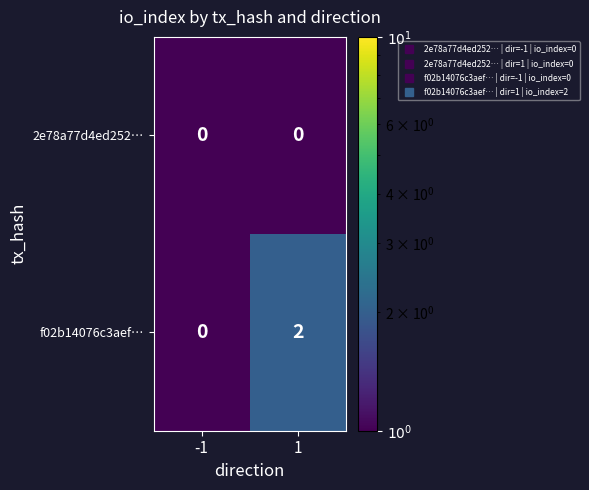

Which series changed the most between -1 and 1?

f02b14076c3aef…